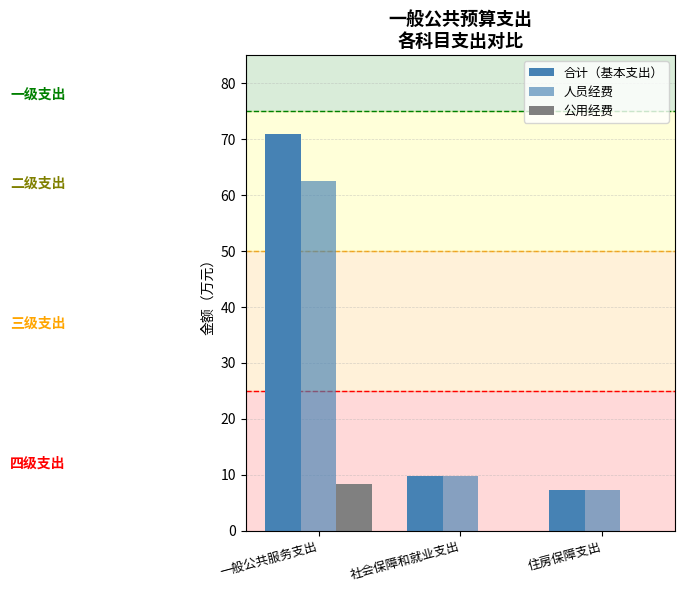

At how many categories does at least one series exceed 51?

1